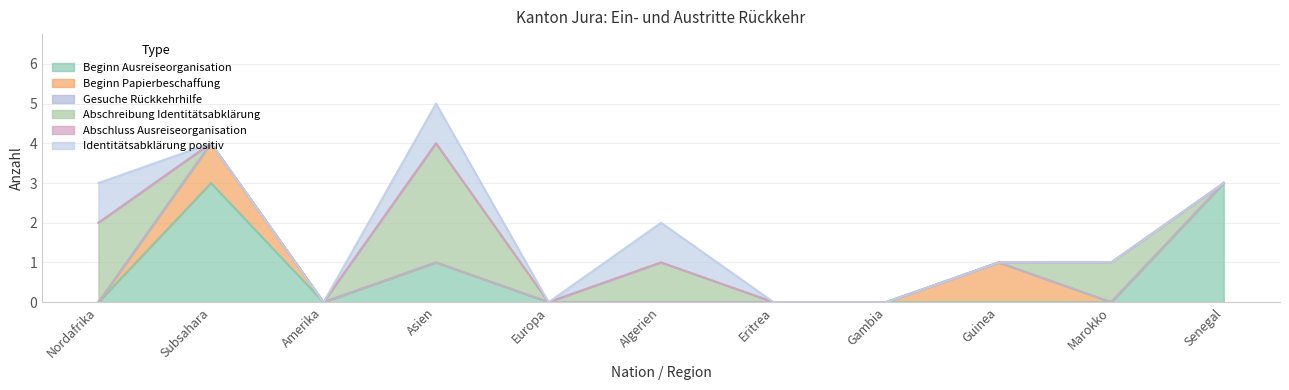

At Eritrea, list the series in order from largest to smallest.

Beginn Ausreiseorganisation, Beginn Papierbeschaffung, Gesuche Rückkehrhilfe, Abschreibung Identitätsabklärung, Abschluss Ausreiseorganisation, Identitätsabklärung positiv